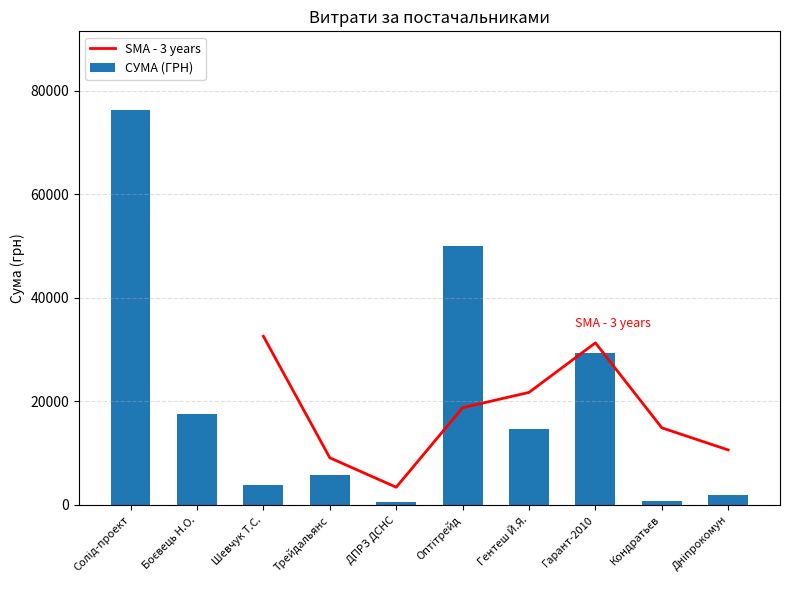

How many groups of bars are there?

10